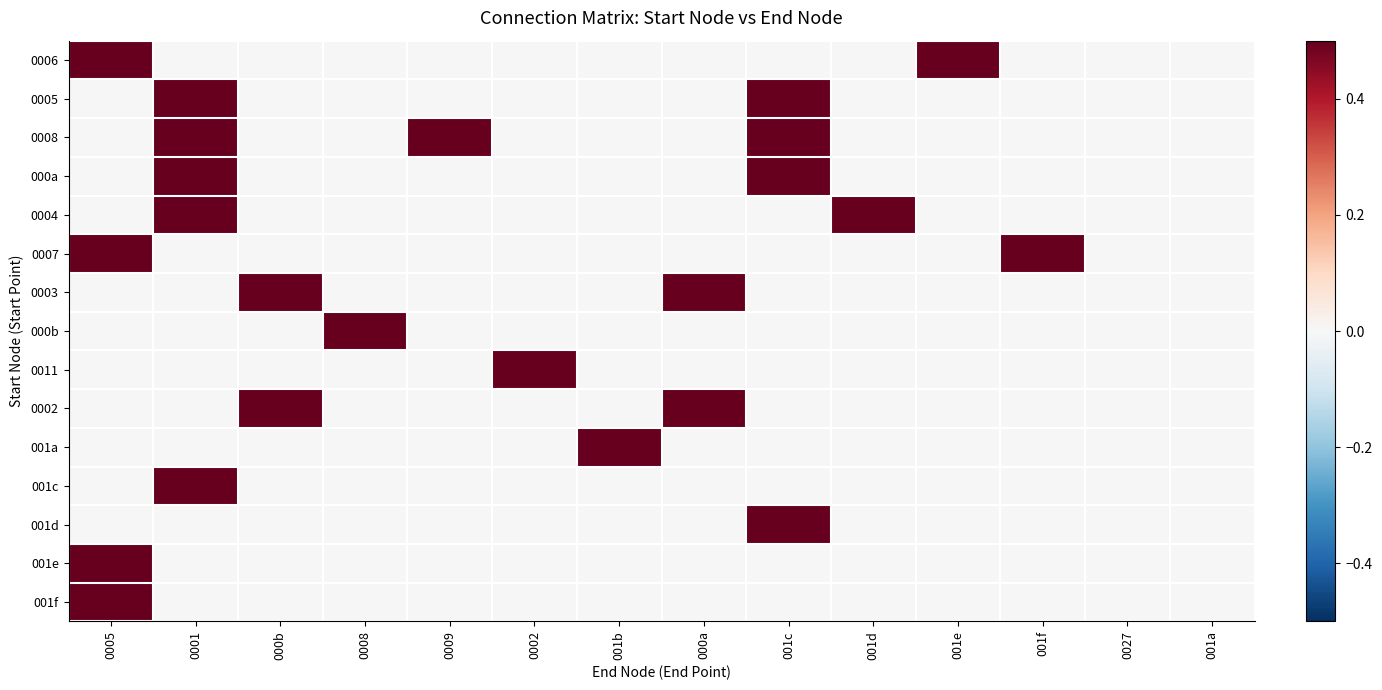

Which series changed the most between 001e and 0027?

0006